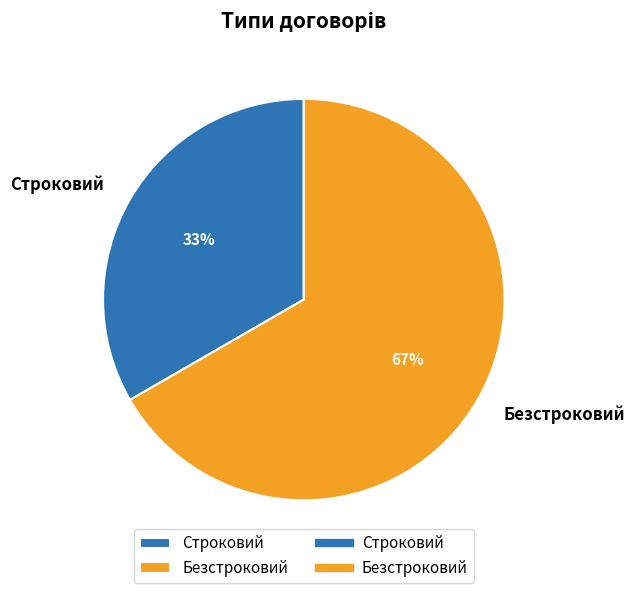

To the nearest percent, what portion does Строковий represent?

33%